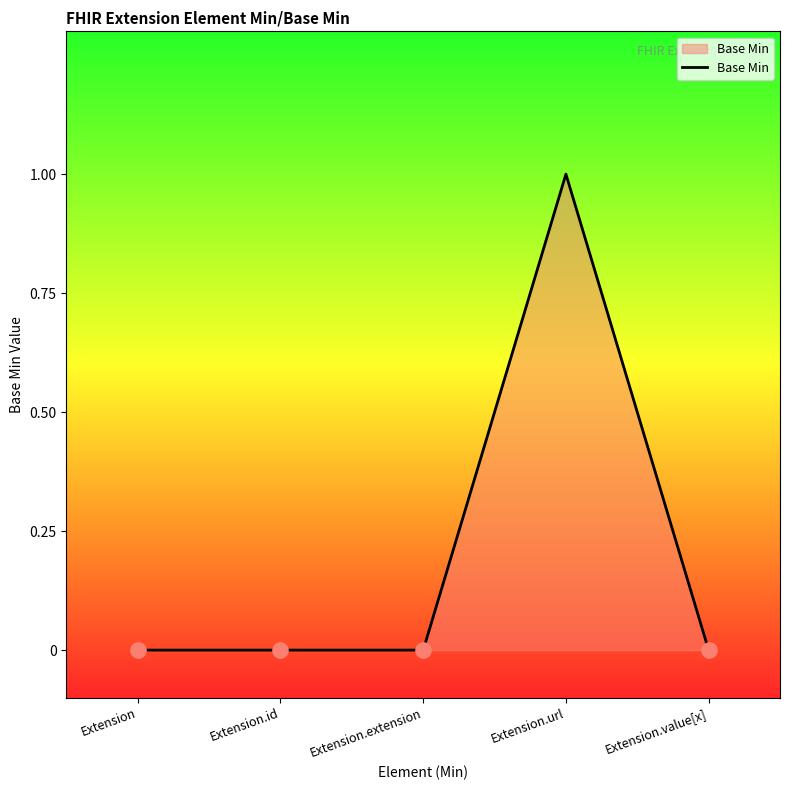

Between Extension.extension and Extension.url, which is larger?

Extension.url